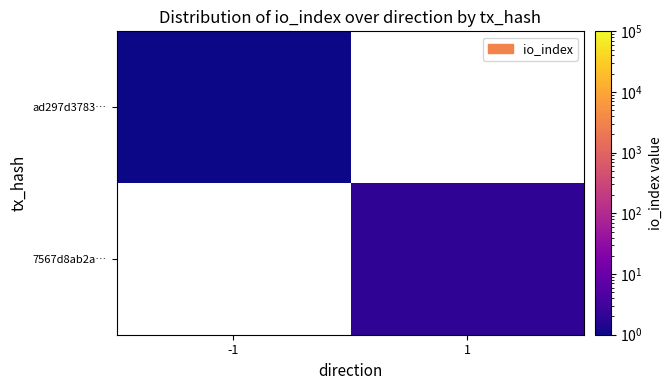

At which label is ad297d3783… closest to 1?

-1